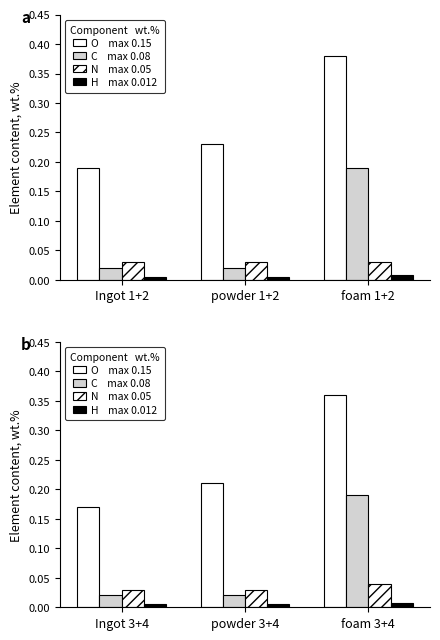

Reading left to right, what are all the values shown in this chart?

O: 0.2	0.2	0.4
C: 0.0	0.0	0.2
N: 0.0	0.0	0.0
H: 0.0	0.0	0.0